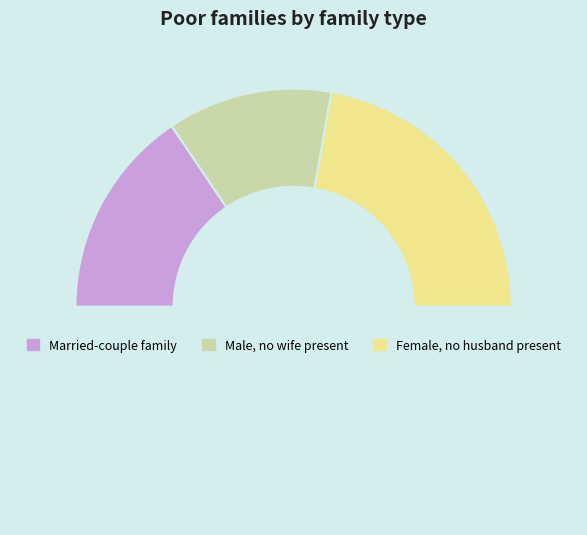

How many segments does this pie chart have?

4